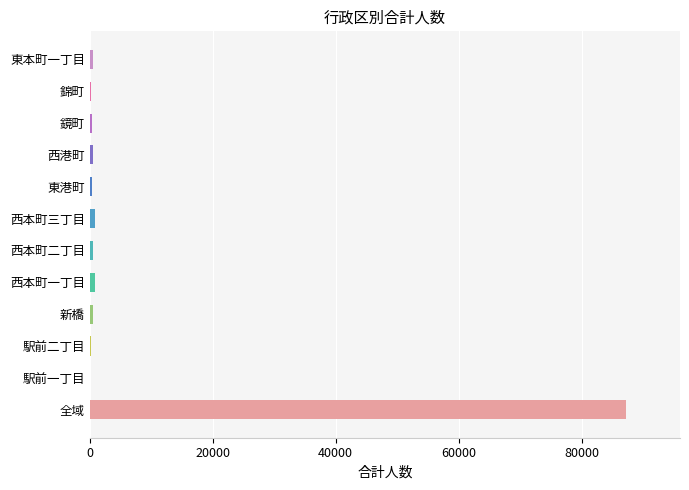

At which category does the chart reach its peak across all series?

全域